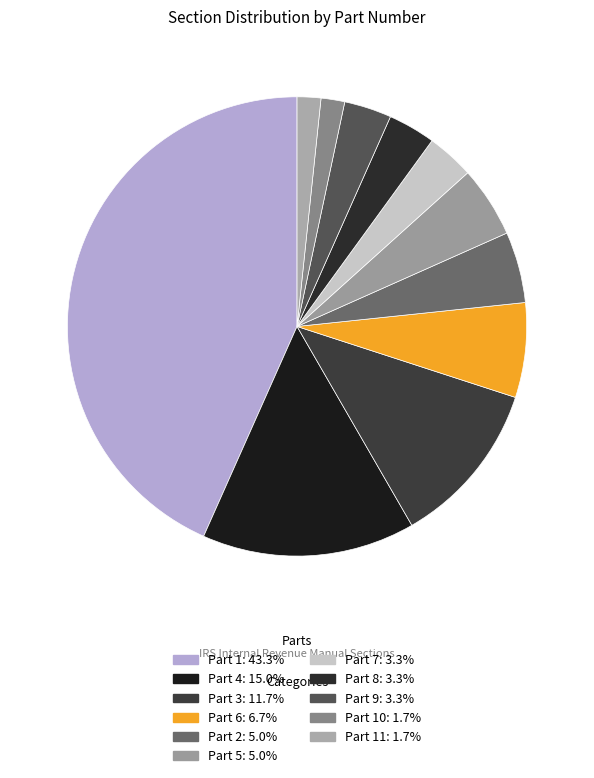

Is there any slice that represents more than half of the pie?

No